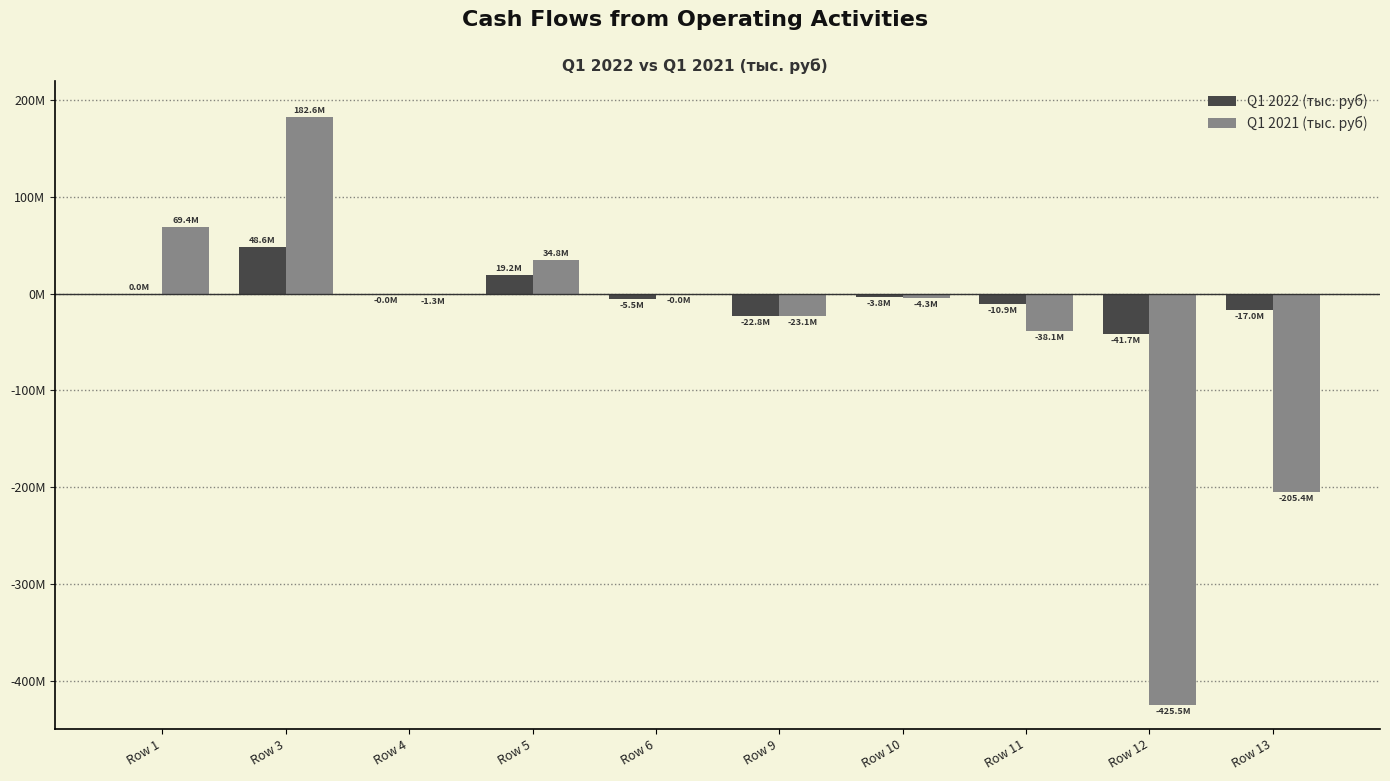

Which series has the widest spread of values?

Q1 2021 (тыс. руб)